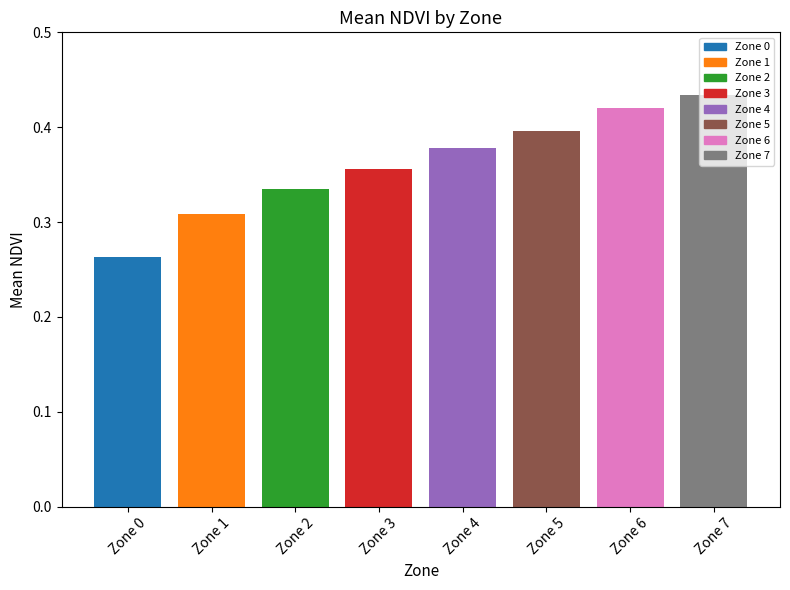

Which has a higher value, Zone 2 or Zone 5?

Zone 5